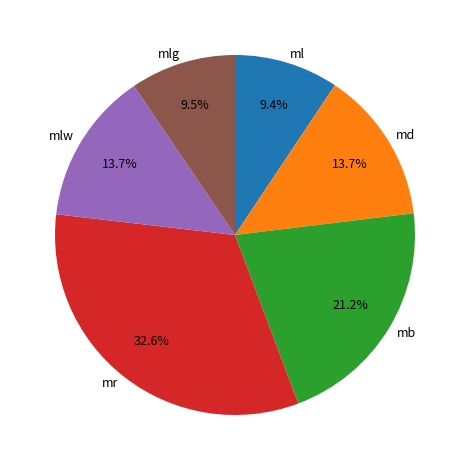

Does any single category account for the majority?

No